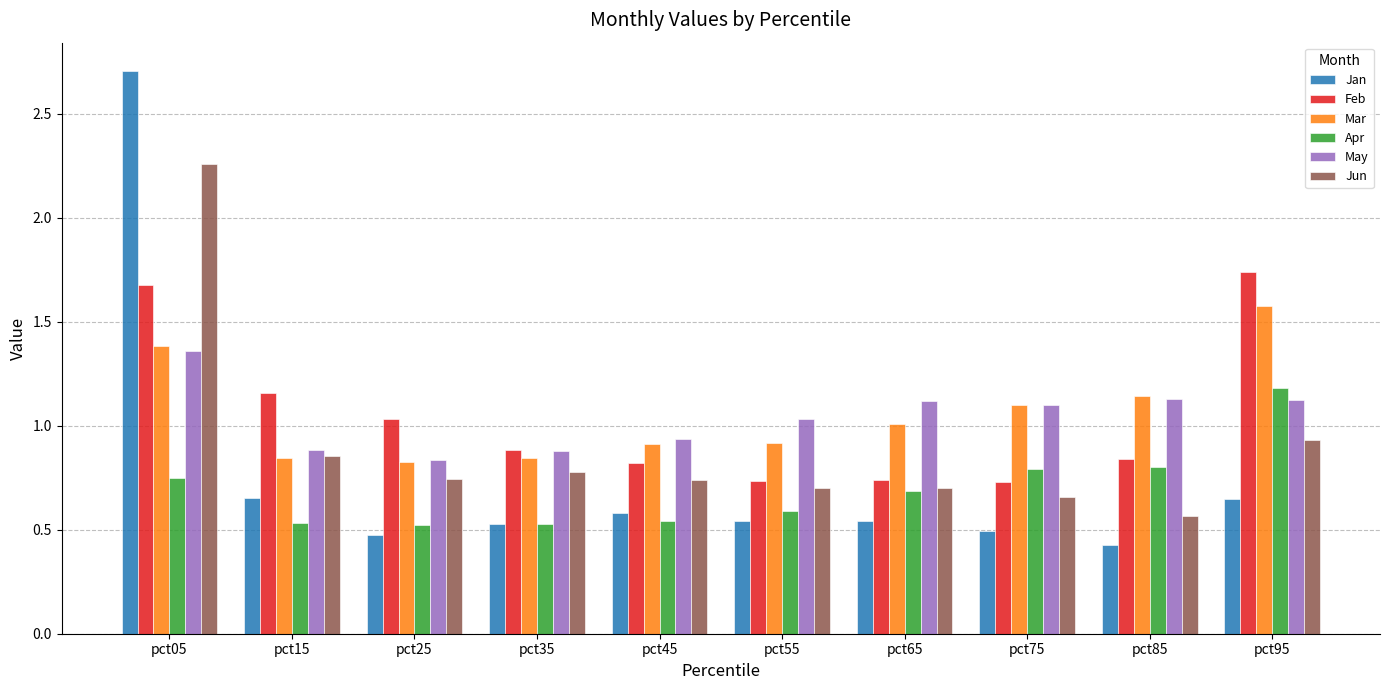

How many values in the May series are below 1?

4